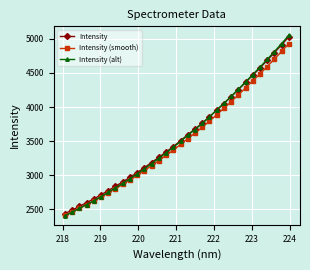

Does the chart display data point markers on the line(s)?

Yes